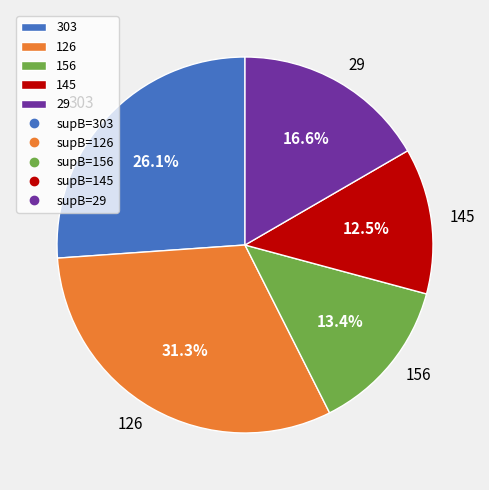

What is the smallest slice in the pie chart?

145